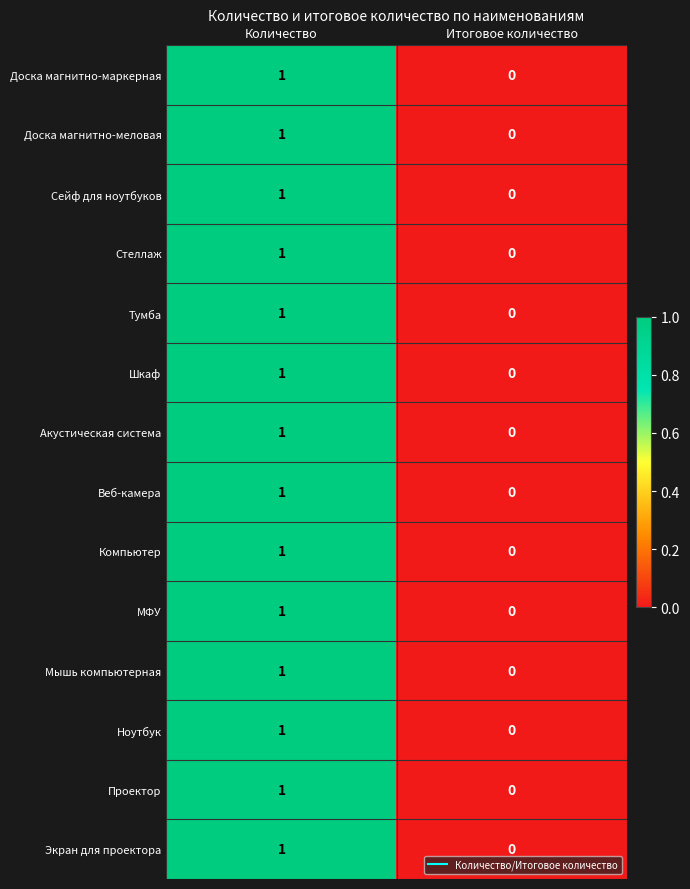

At which category is the sum across all series the highest?

Количество